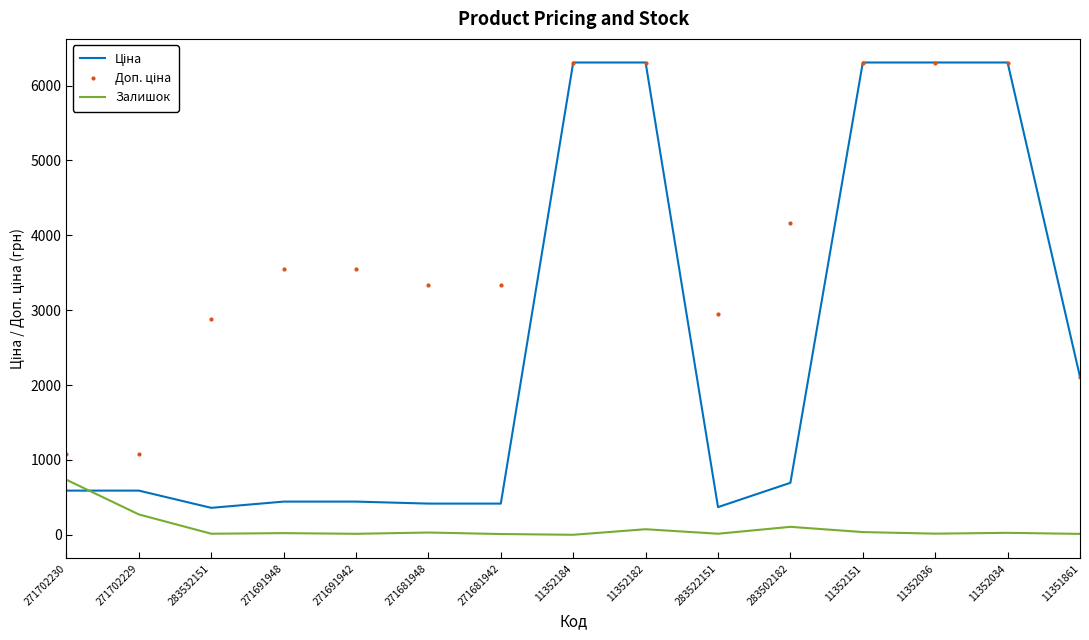

True or false: Залишок has a value of 13.0 at 271691942.

True